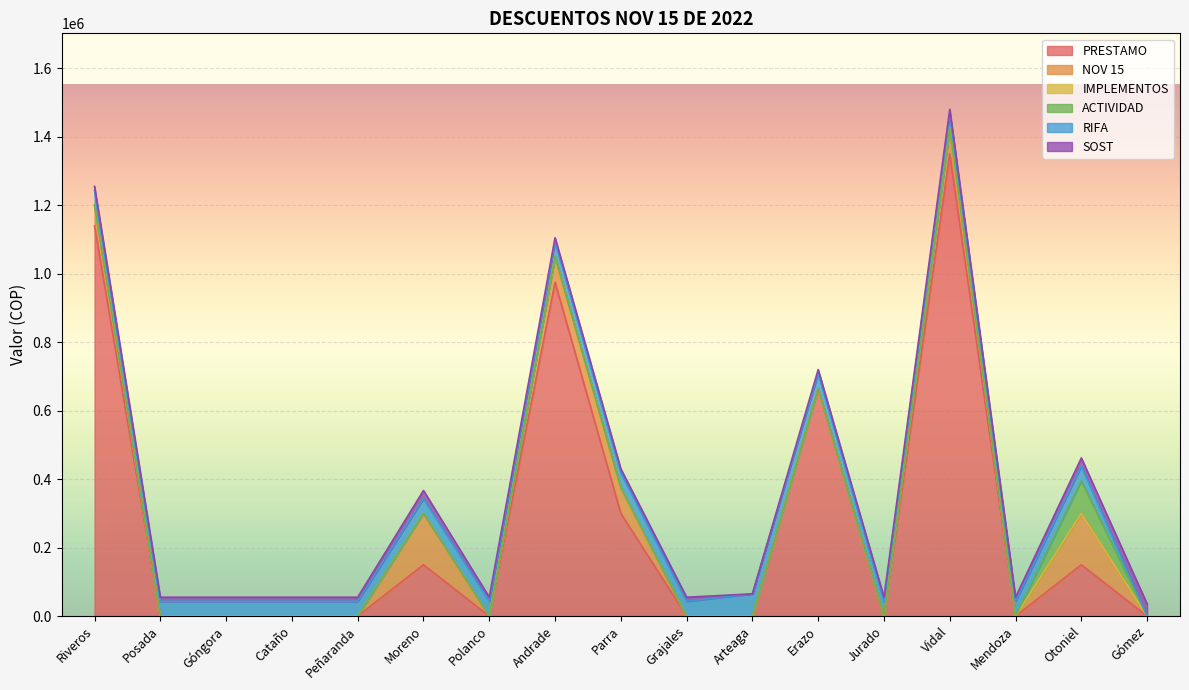

The PRESTAMO series shows 1350000 at Vidal. True or false?

True